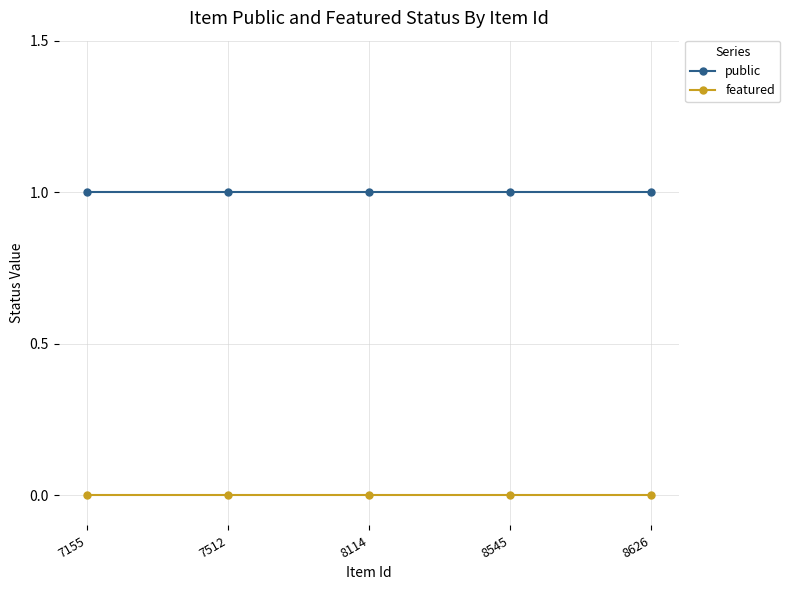

List the series in order of their peak value, highest first.

public, featured